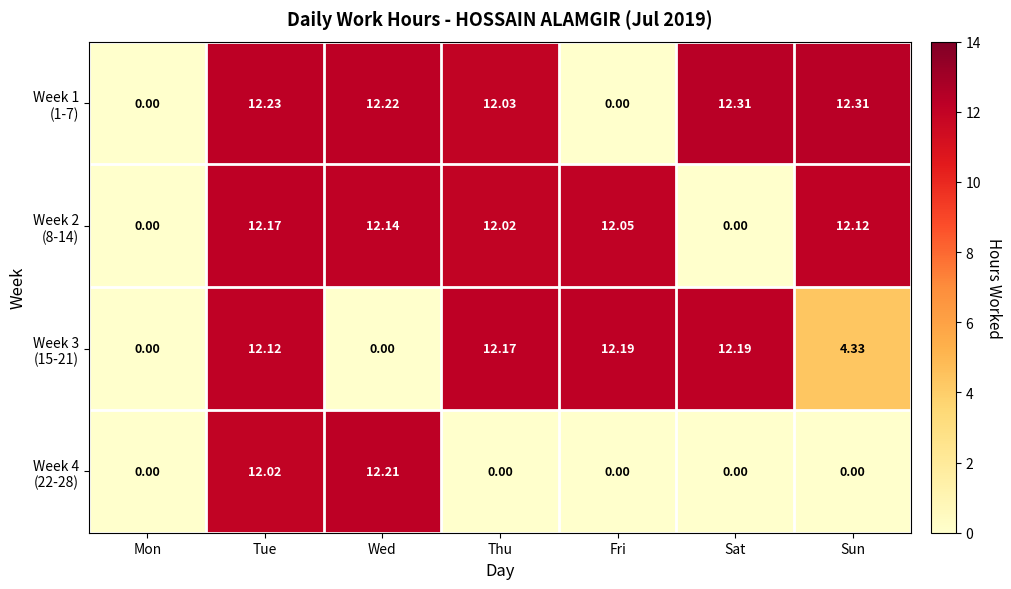

At which category is the sum across all series the highest?

Tue